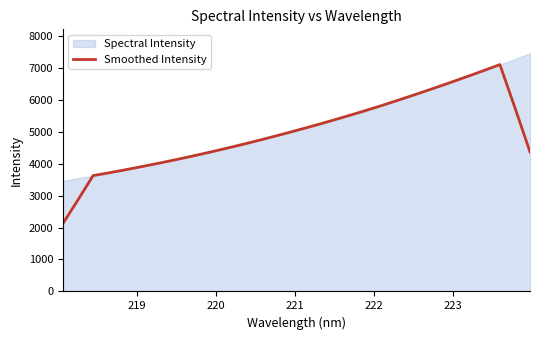

What is the maximum value for Smoothed Intensity?

7099.1